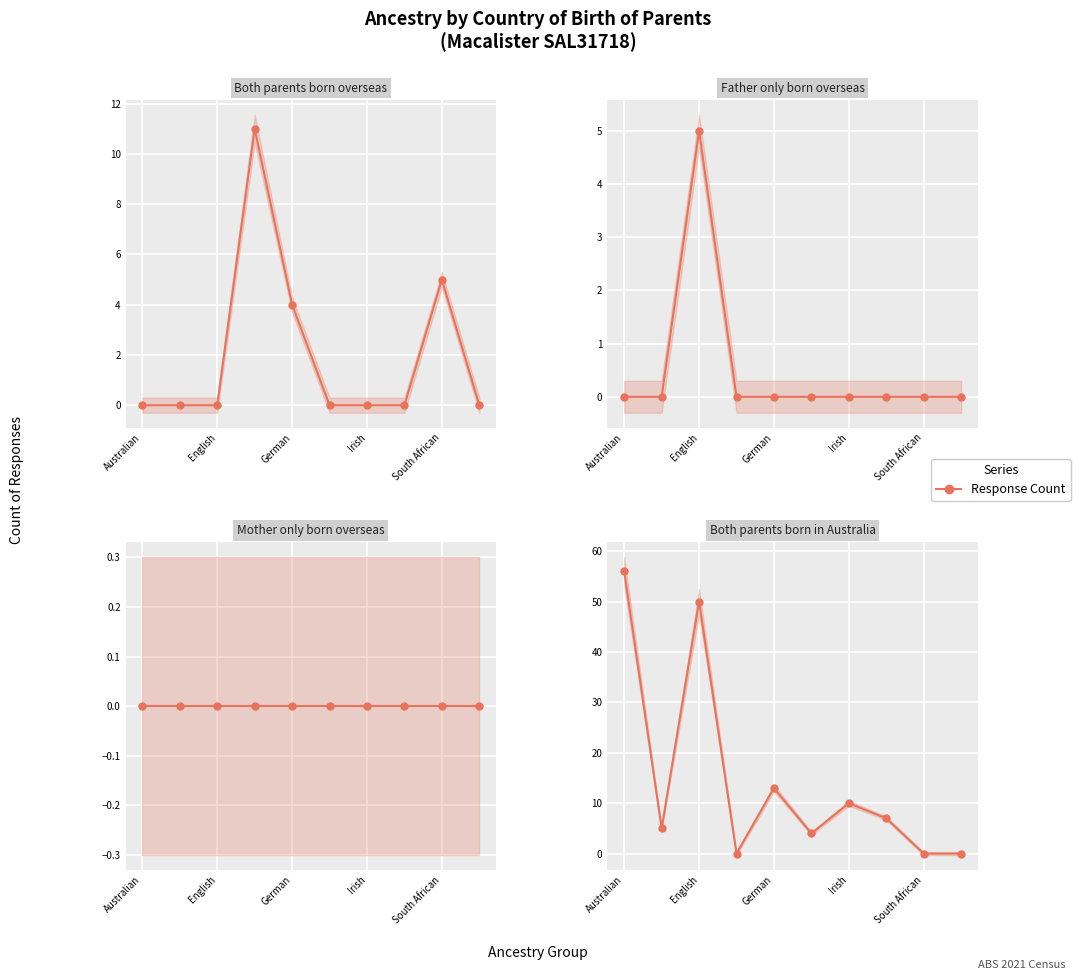

At which label does Father only born overseas reach its minimum?

Australian